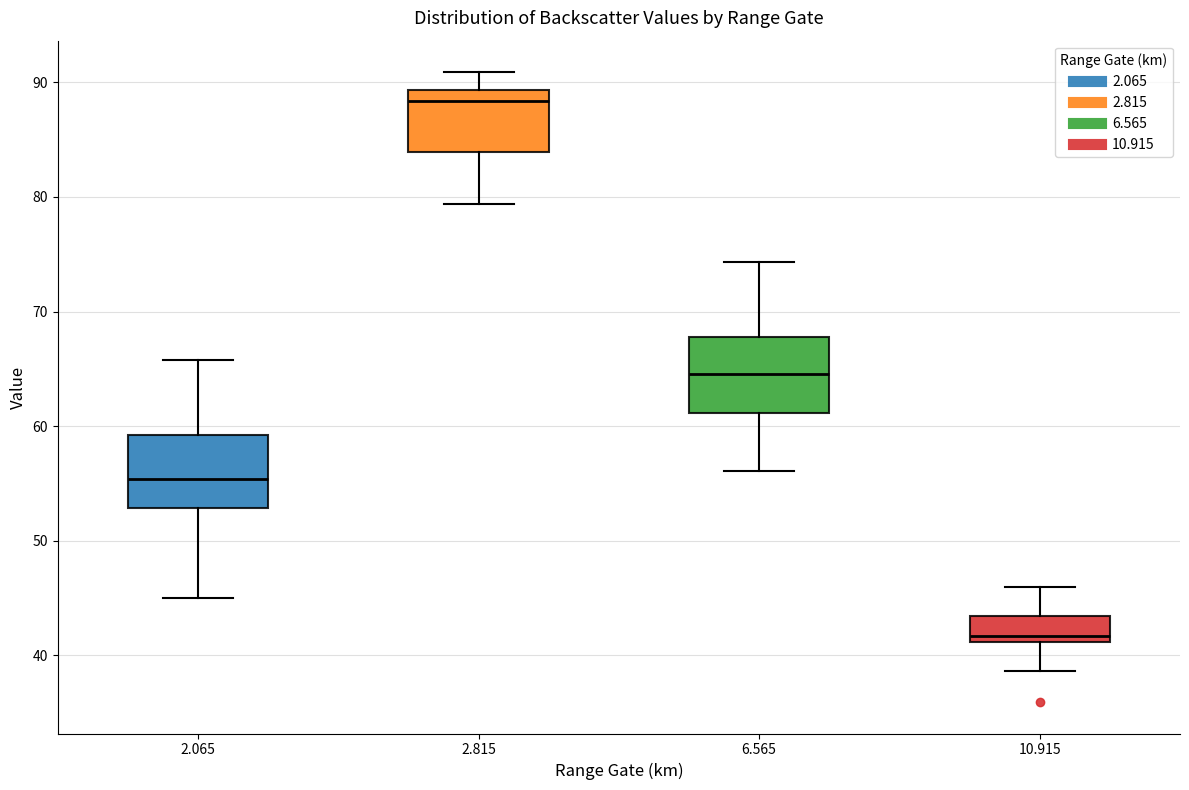

Where is the lower edge of the box at x = 6.565 on the y-axis? The values are not printed on the chart, so give them approximately, as read against the axis.

61